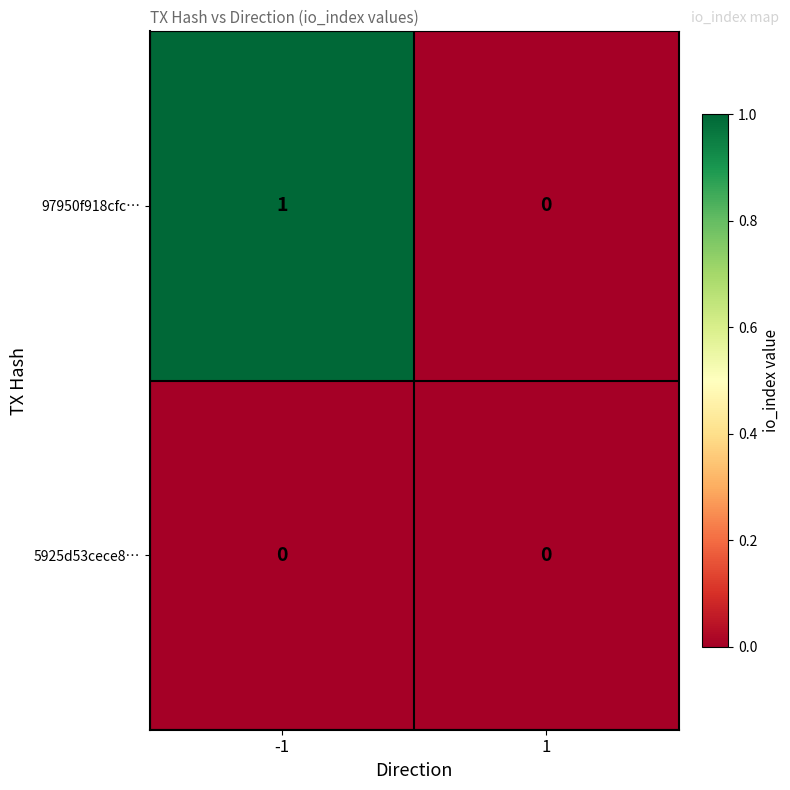

At which category is the sum across all series the highest?

-1